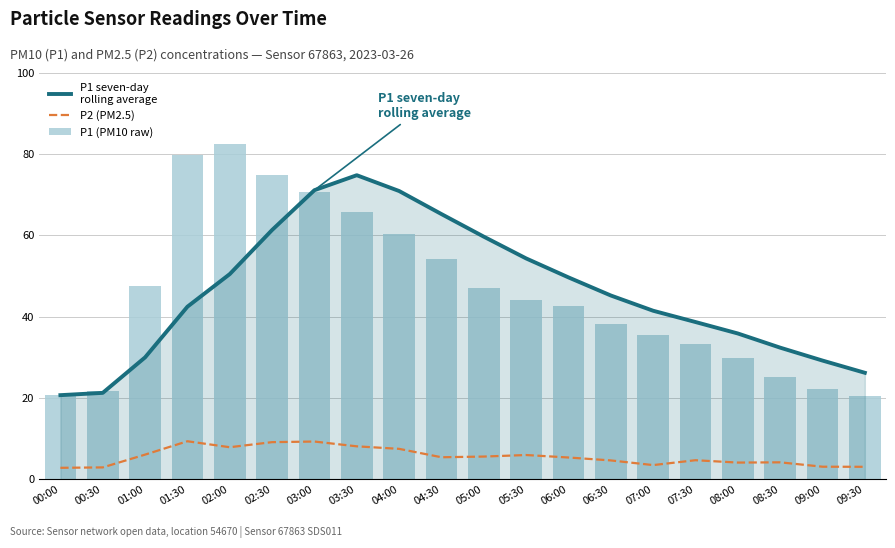

At which label does P1 seven-day
rolling average reach its minimum?

00:00